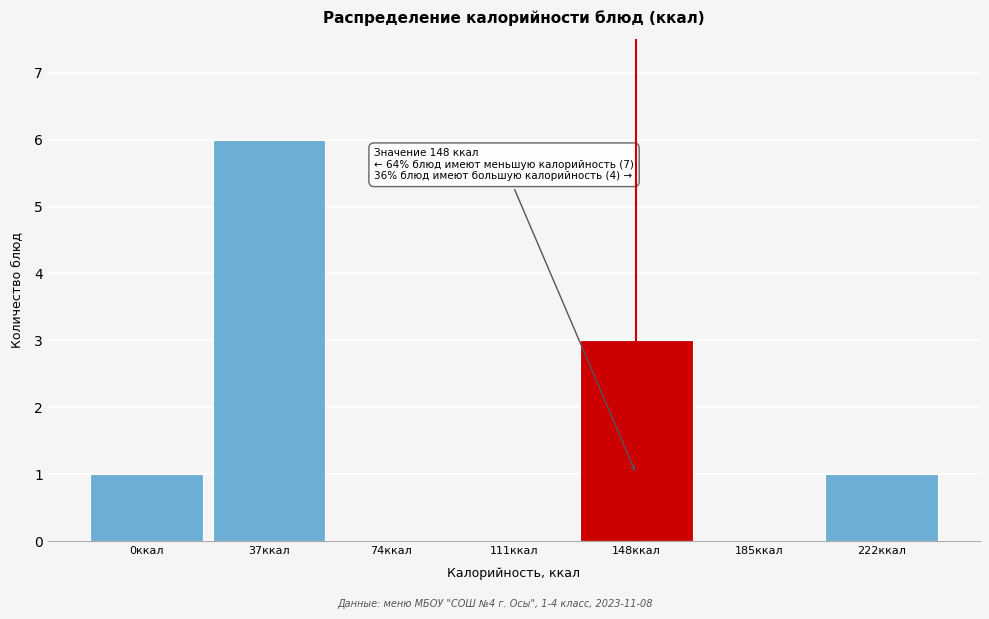

Reading right to left, transcribe all the data shown in this chart.

222ккал=1	185ккал=0	148ккал=3	111ккал=0	74ккал=0	37ккал=6	0ккал=1